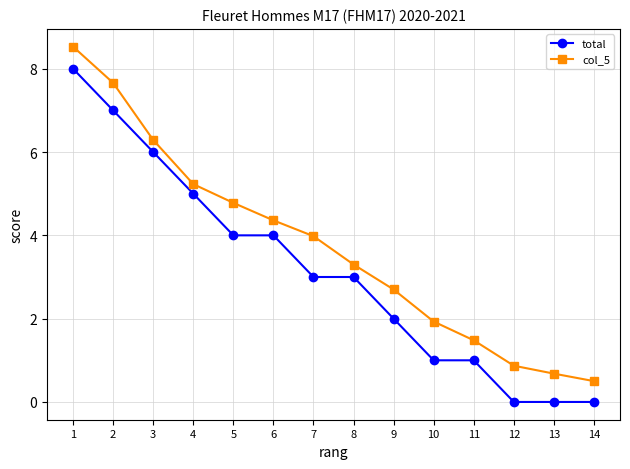

List the labels in order of col_5 value, largest first.

1, 2, 3, 4, 5, 6, 7, 8, 9, 10, 11, 12, 13, 14